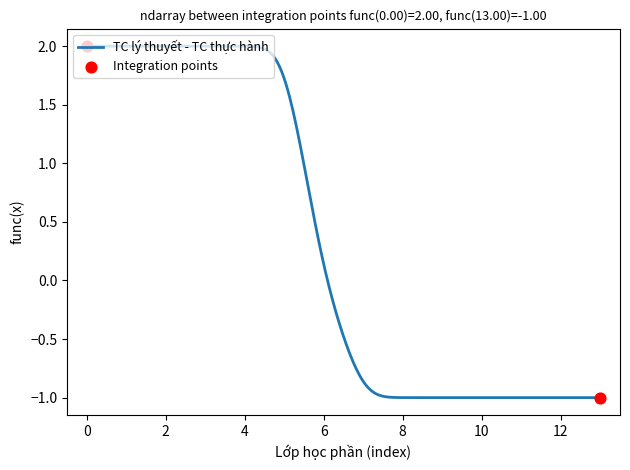

What is the difference between the maximum and minimum values?

3.0